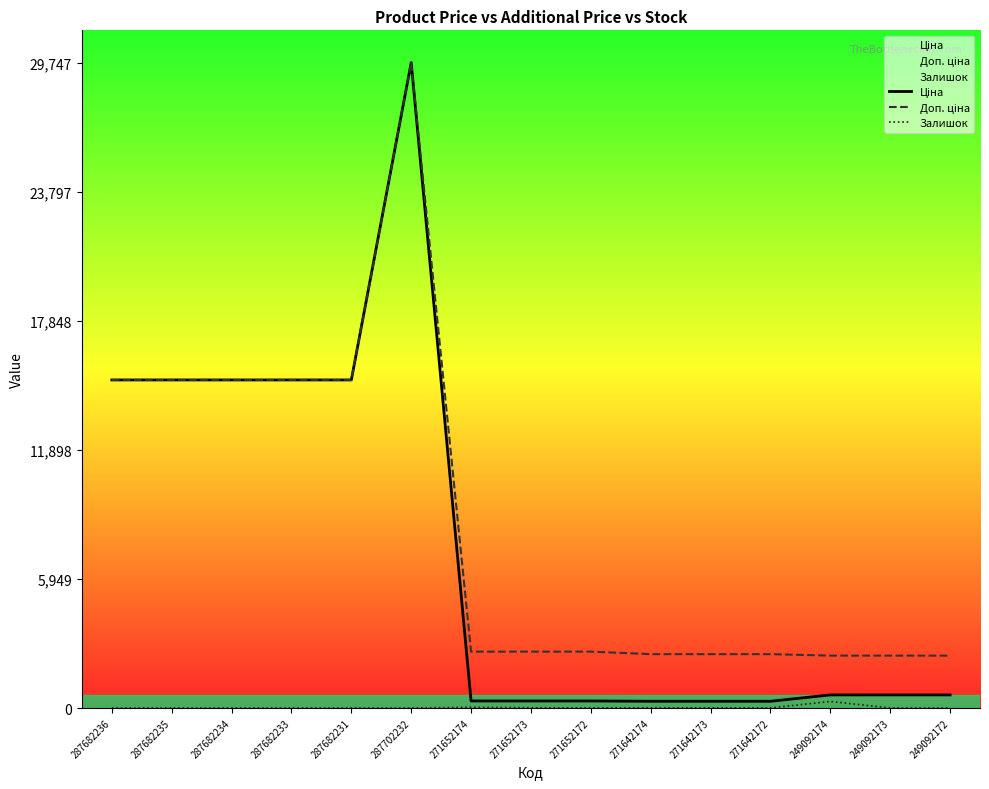

List the labels in order of Ціна value, smallest first.

271642174, 271642173, 271642172, 271652174, 271652173, 271652172, 249092174, 249092173, 249092172, 287682236, 287682235, 287682234, 287682233, 287682231, 287702232